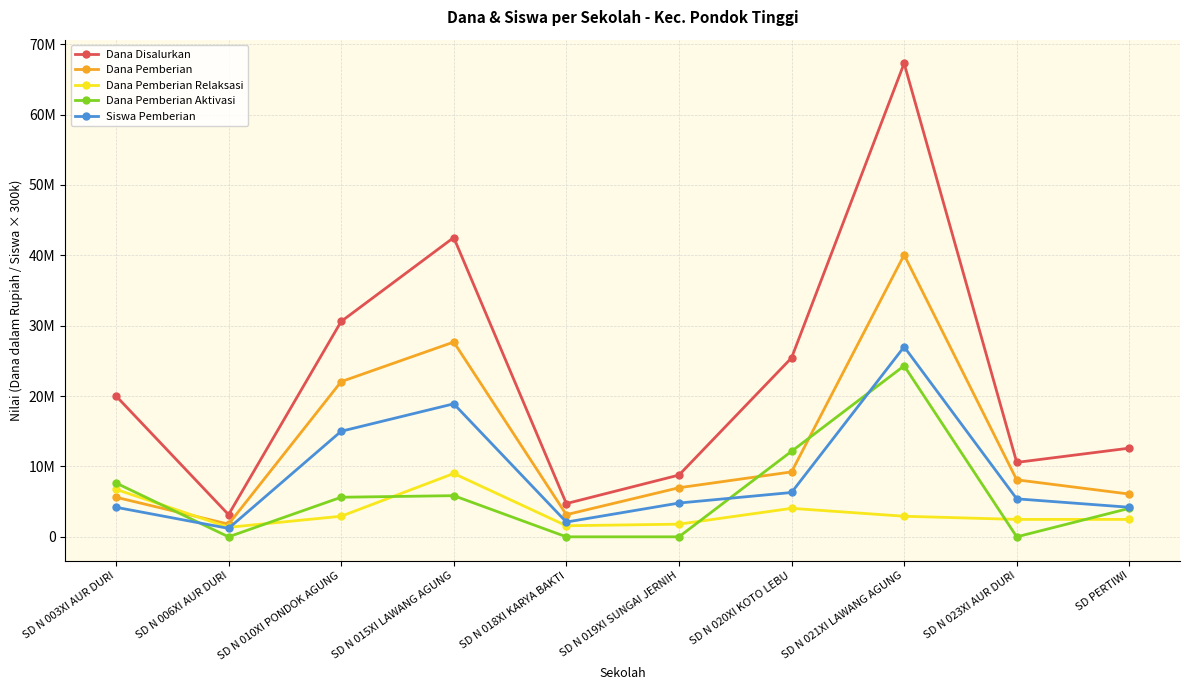

How many intersections are there between Dana Pemberian Relaksasi and Dana Pemberian?

1